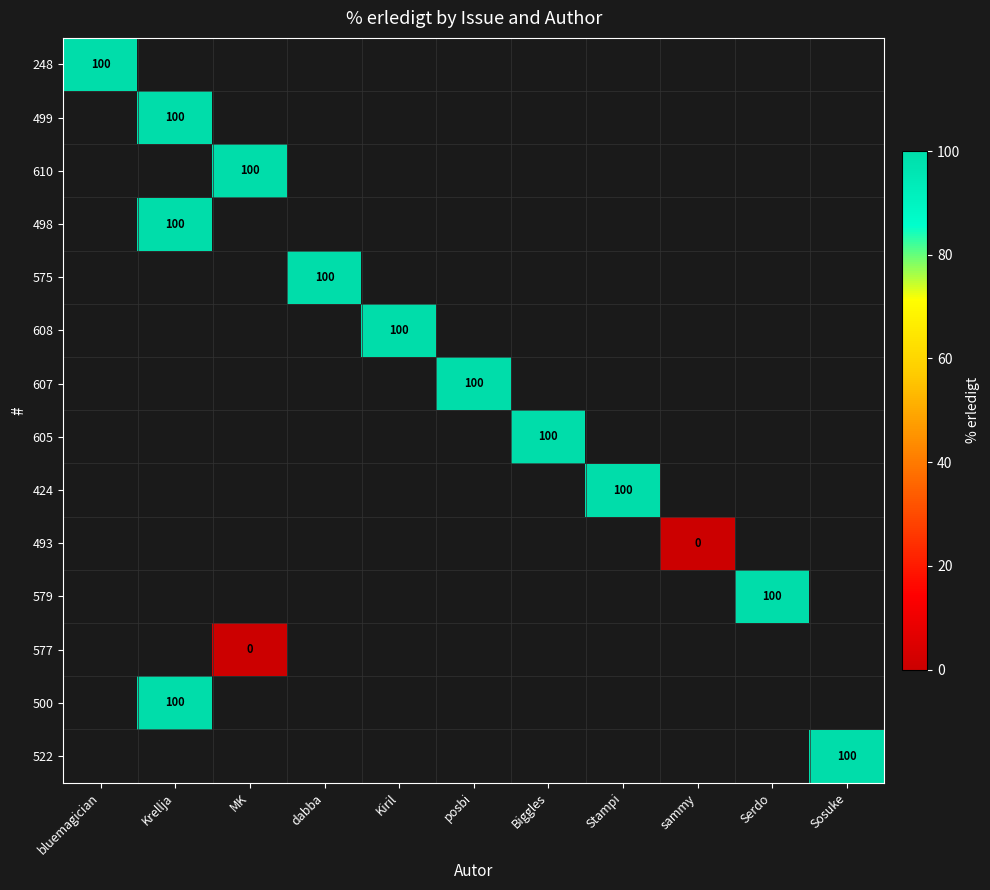

The value of 608 at Kiril is 100. True or false?

True